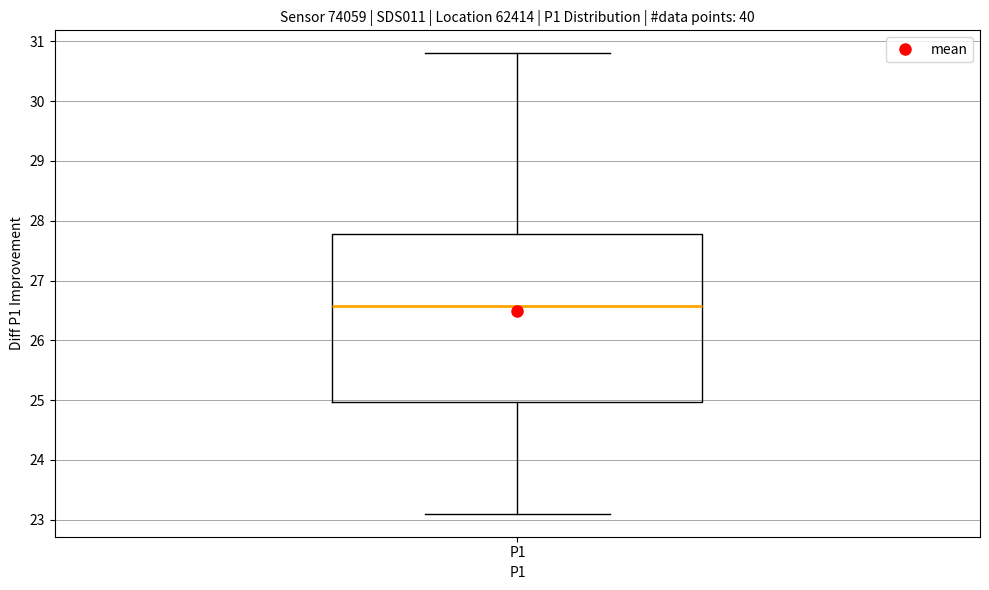

Read this box plot against the y-axis: the position of the median line, the range covered by the box, and the ends of both whiskers. The values are not printed on the chart, so give them approximately, as read against the axis.

median 26.6, box 25.0 to 27.8, whiskers 23.1 to 30.8